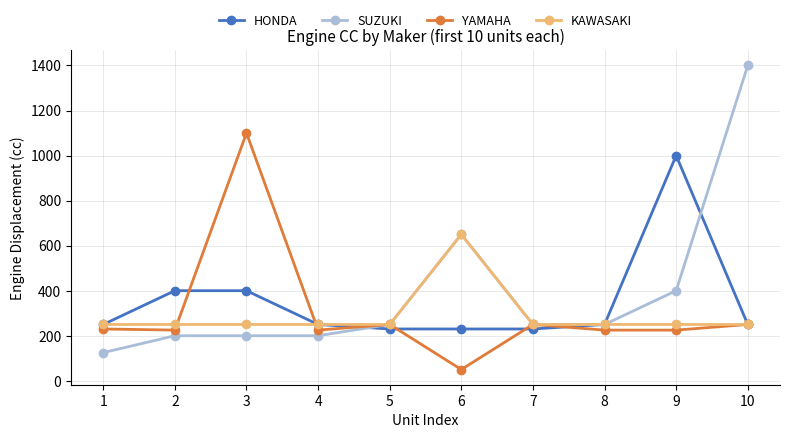

What is the total value across all series at 1?

855